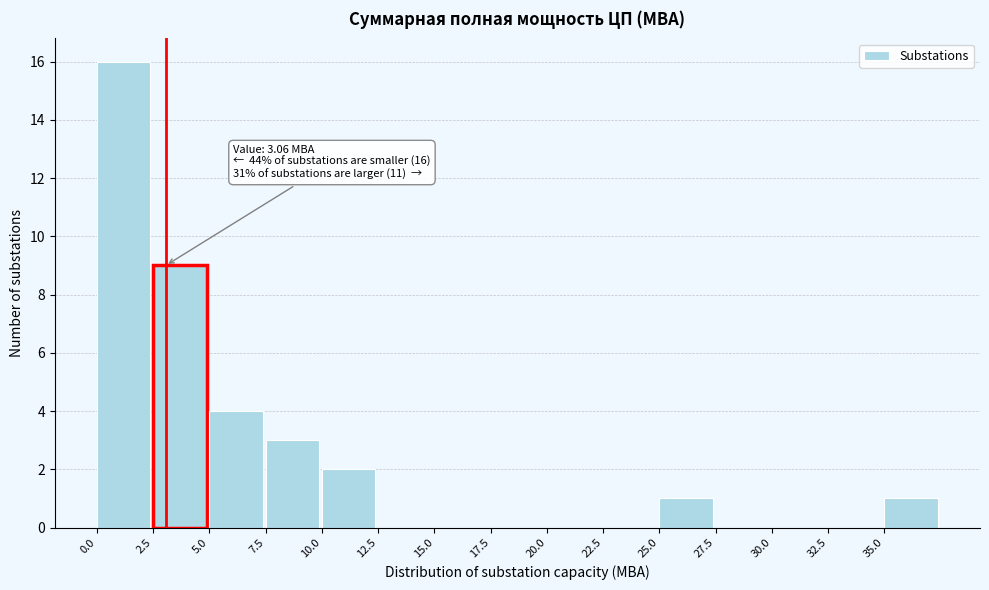

Which range on the x-axis has the tallest bar?

0.0 to 2.5